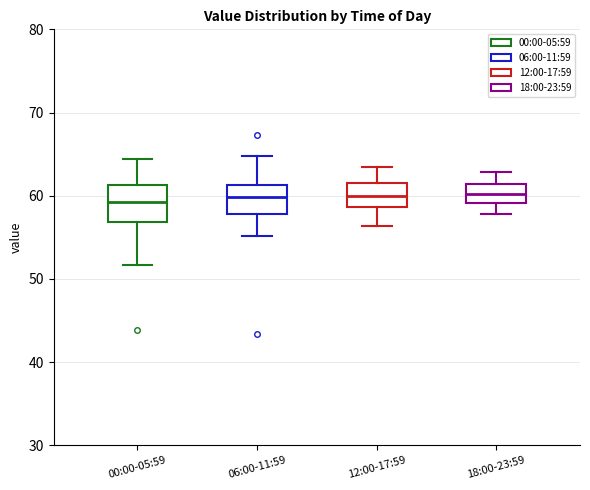

Reading left to right, read every box against the y-axis: the position of its median line, the range the box covers, and the ends of its whiskers. The values are not printed on the chart, so give them approximately, as read against the axis.

00:00-05:59: median 59, box 57 to 61, whiskers 52 to 64
06:00-11:59: median 60, box 58 to 61, whiskers 55 to 65
12:00-17:59: median 60, box 59 to 62, whiskers 56 to 63
18:00-23:59: median 60, box 59 to 61, whiskers 58 to 63